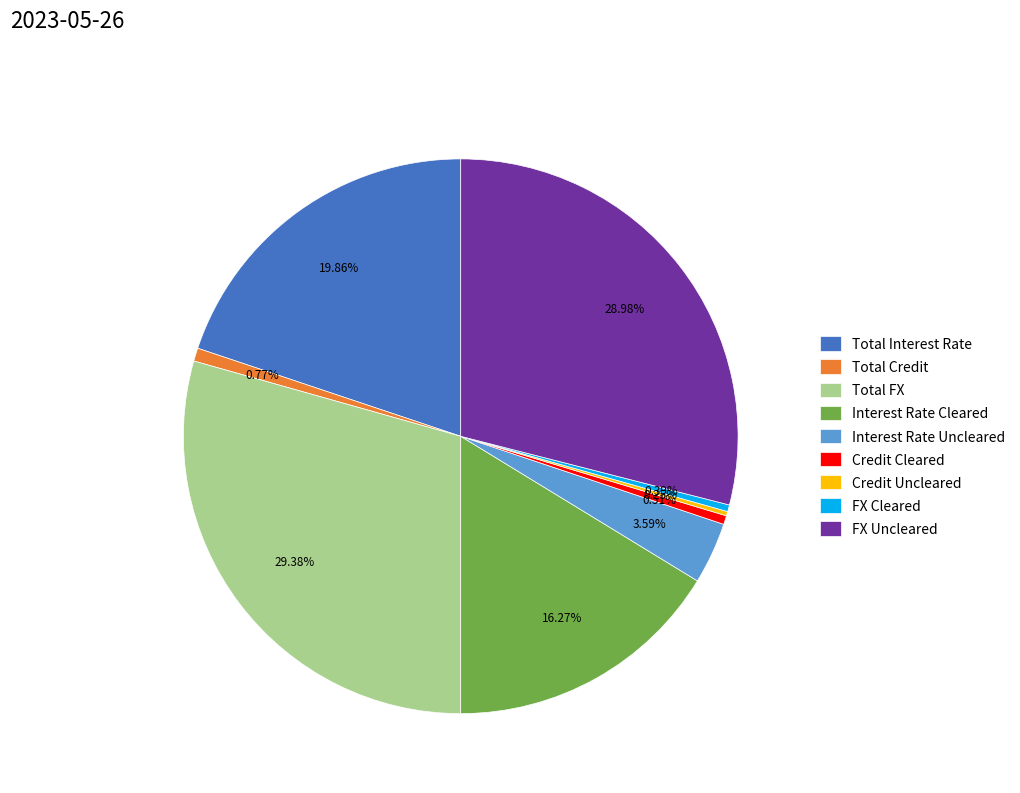

Is there any slice that represents more than half of the pie?

No